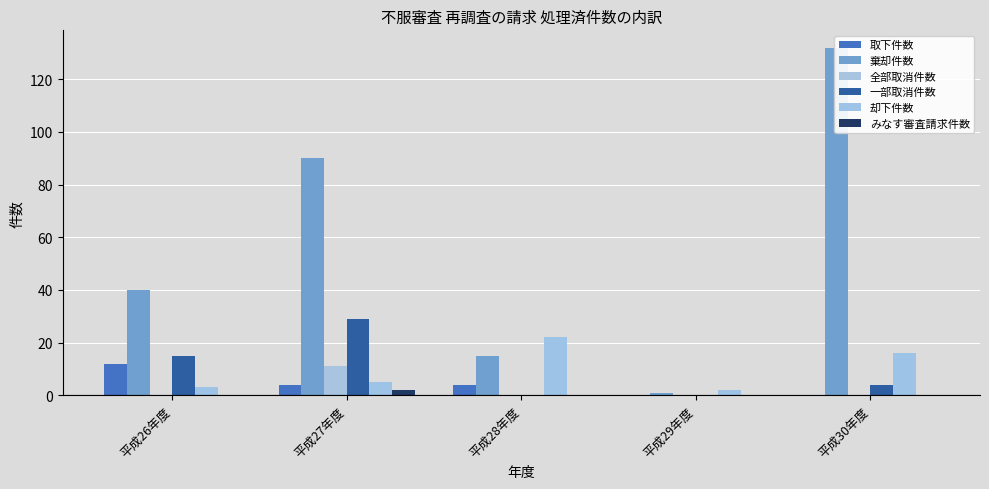

What is the label of the 4th bar from the left?

平成29年度